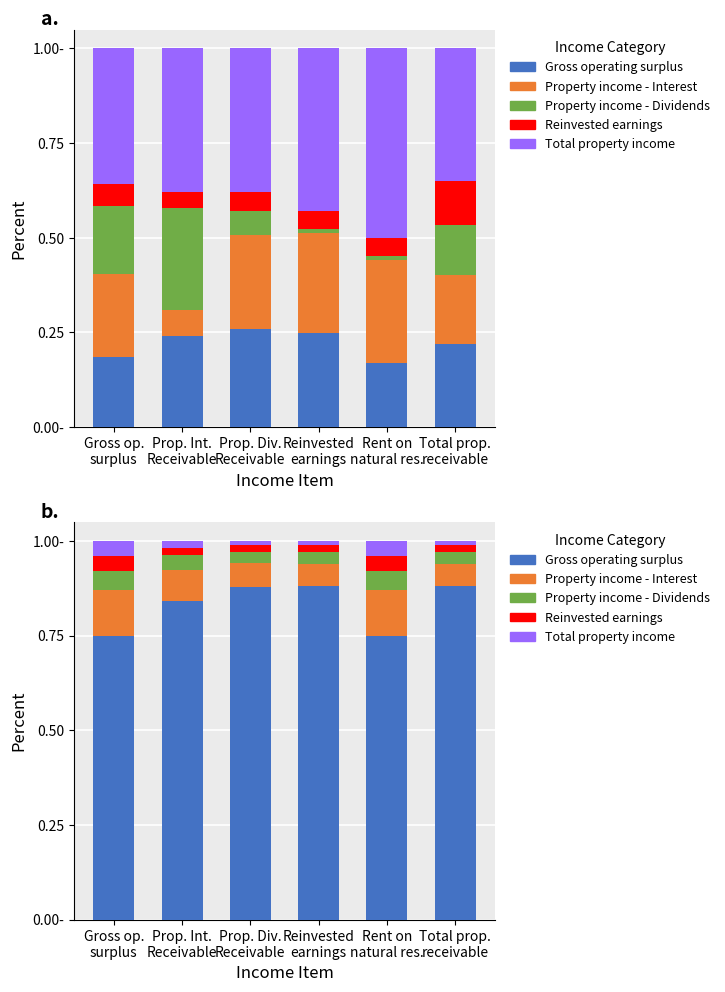

What are all the series names shown in the legend?

Gross operating surplus, Property income - Interest, Property income - Dividends, Reinvested earnings, Total property income